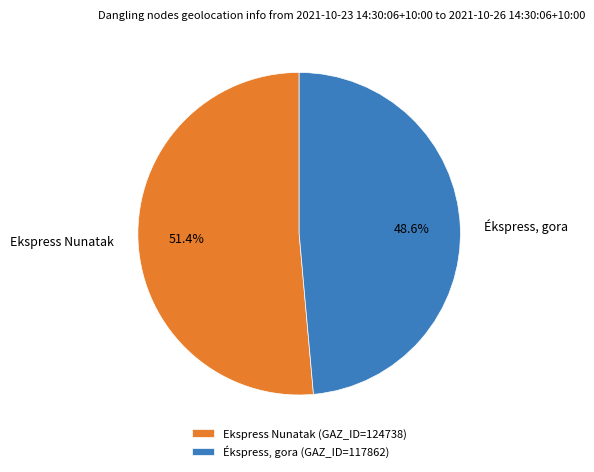

Rank the categories by value from highest to lowest.

Ekspress Nunatak, Ékspress, gora